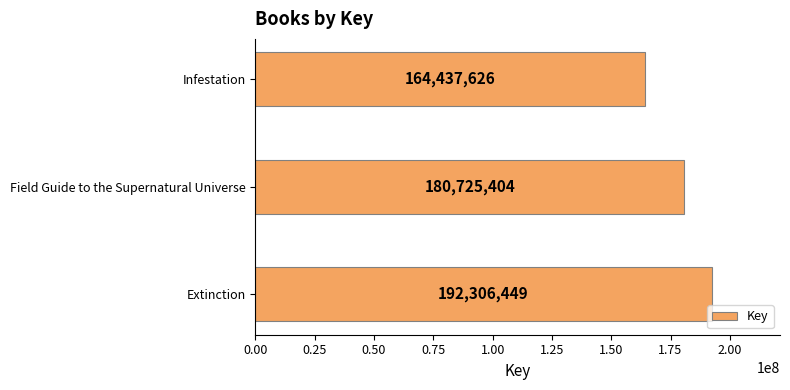

What is the change in value from Field Guide to the Supernatural Universe to Infestation?

-16287778